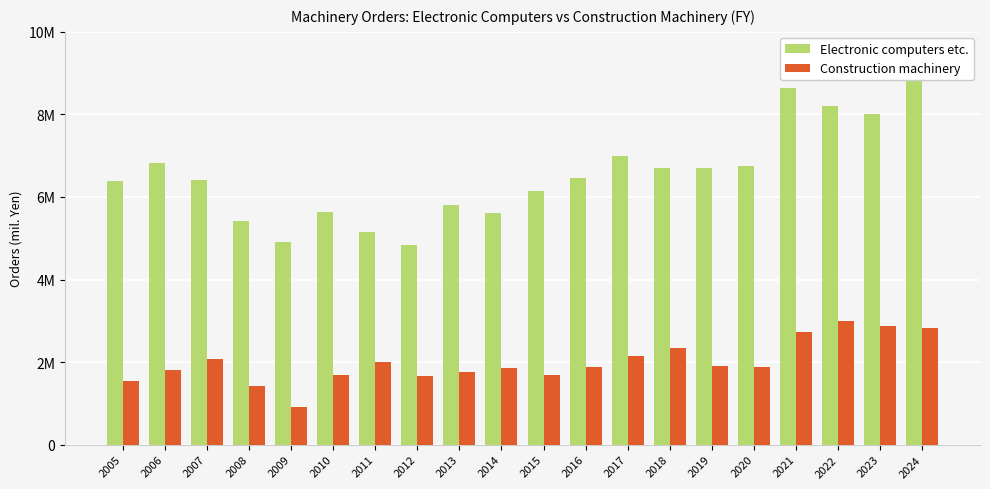

Count the number of data series in this chart.

2